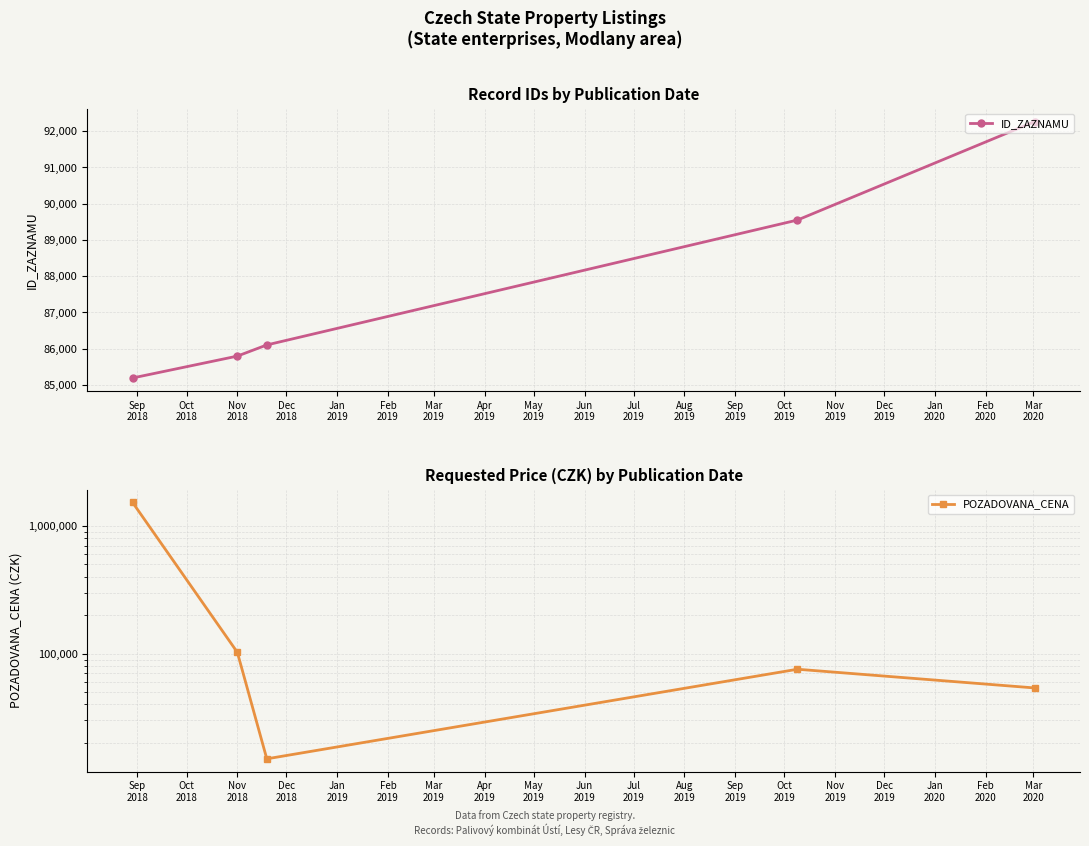

Reading right to left, transcribe all the data shown in this chart.

ID_ZAZNAMU: 92268	89550	86104	85796	85192
POZADOVANA_CENA: 53860	75500	15000	102500	1532000